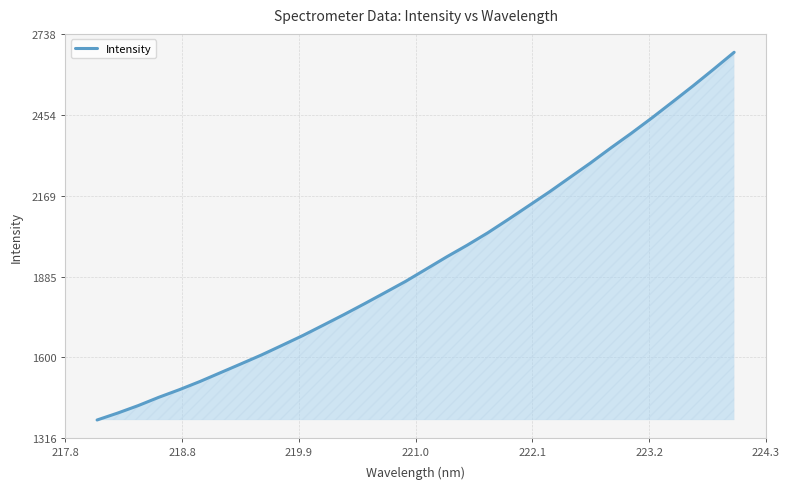

What is the difference between the maximum and minimum values?

1293.3